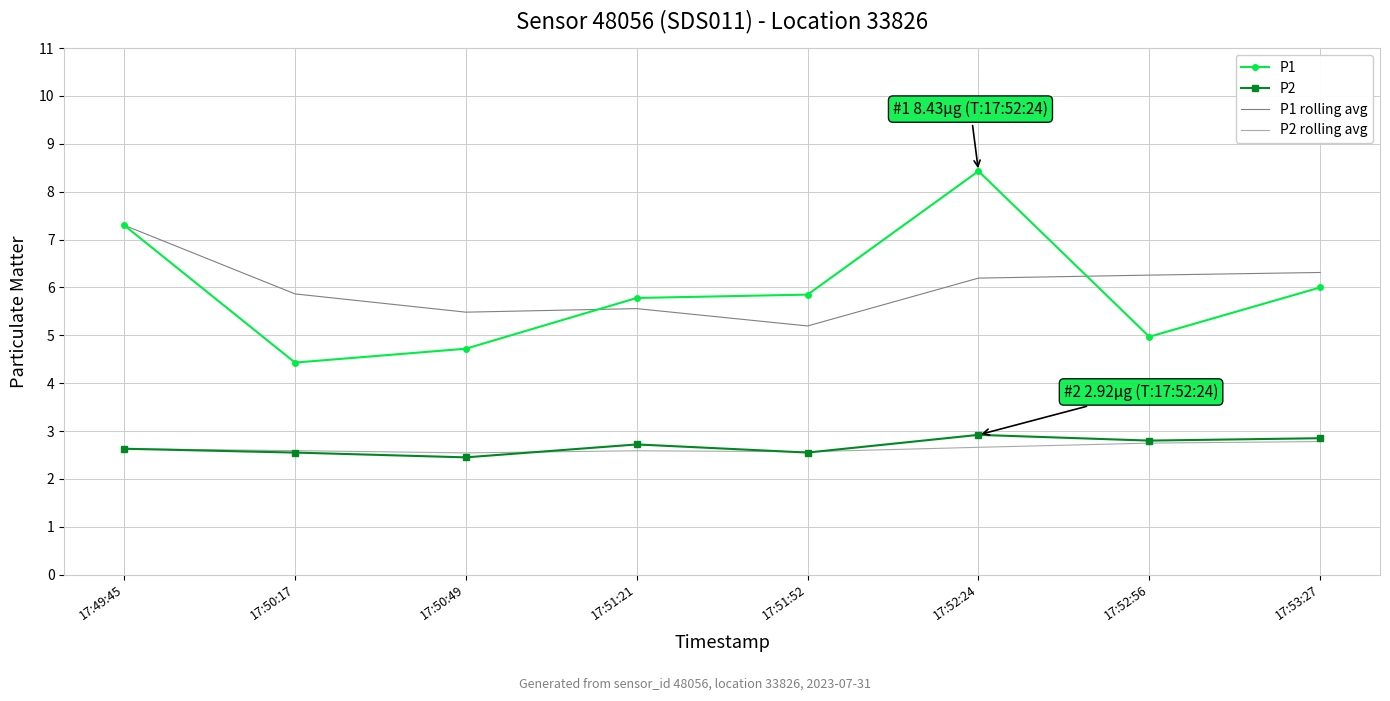

Is it true that P1 equals 9.7 at 17:49:45?

False